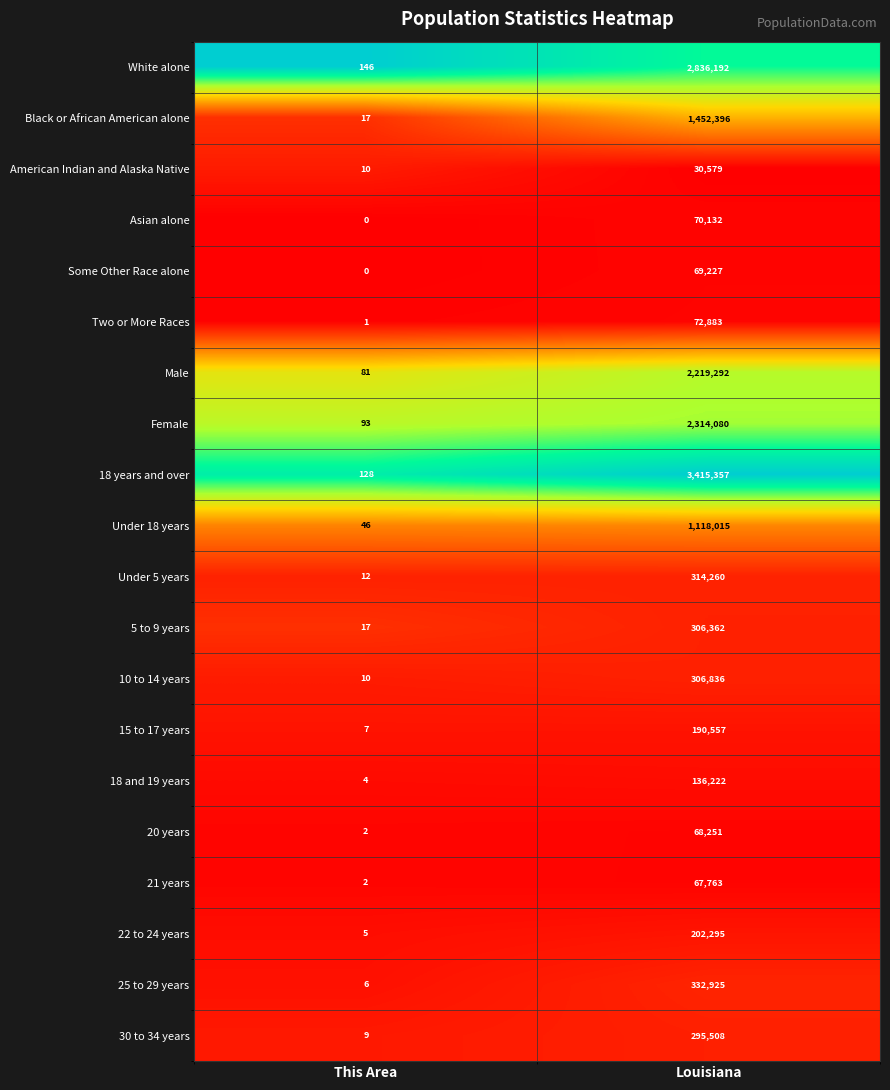

Which category has the highest value across all series?

Louisiana